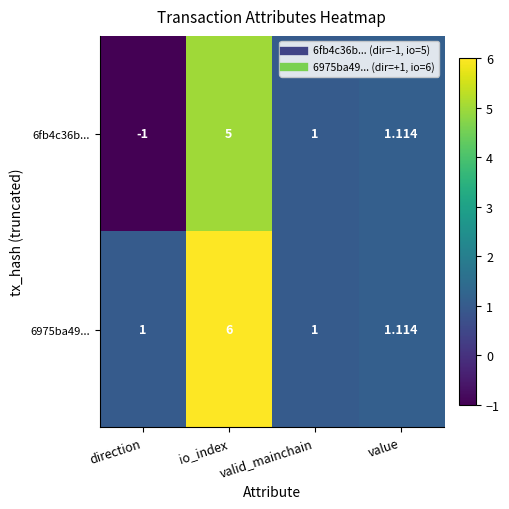

At which label does 6975ba49... reach its peak?

io_index